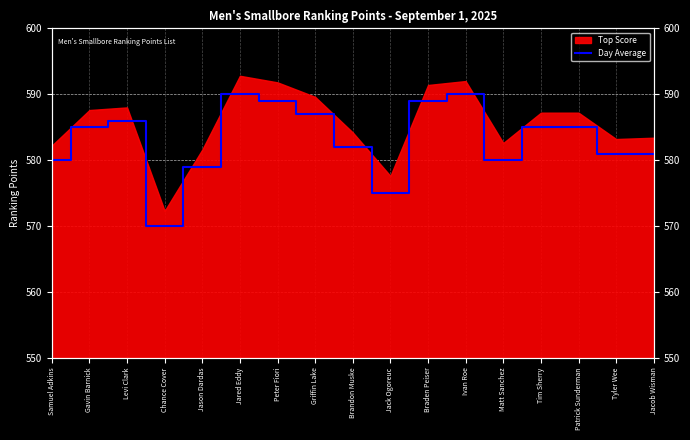

How many points are lower than both their immediate neighbors (excluding endpoints)?

3